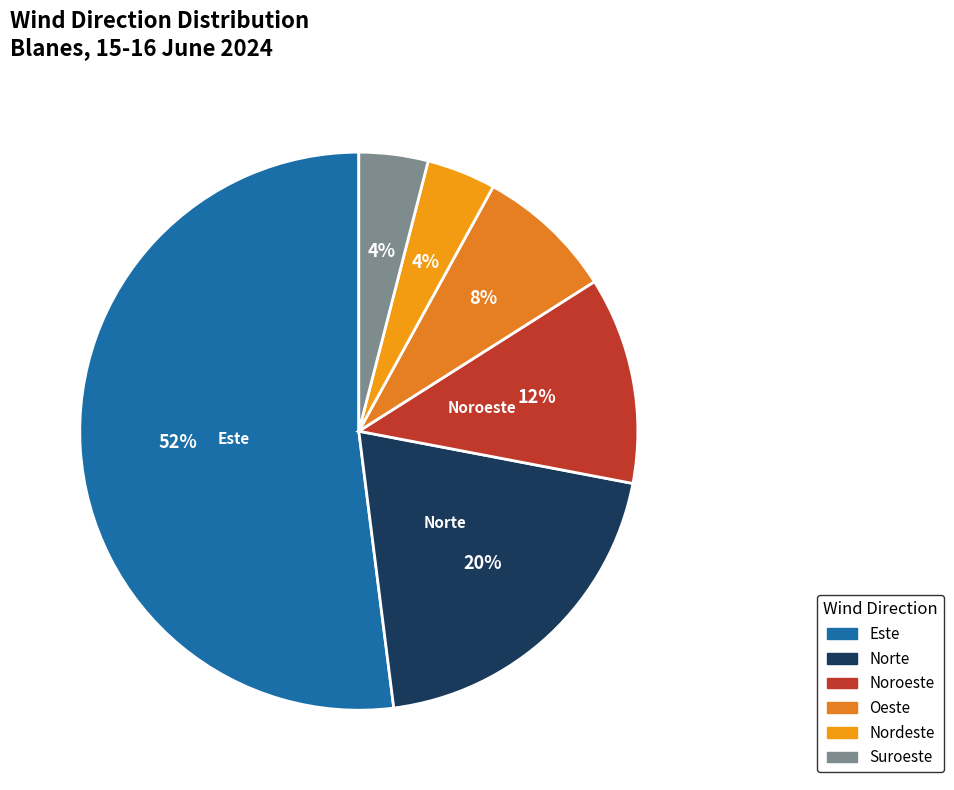

Which category has the smallest portion of the pie?

Nordeste